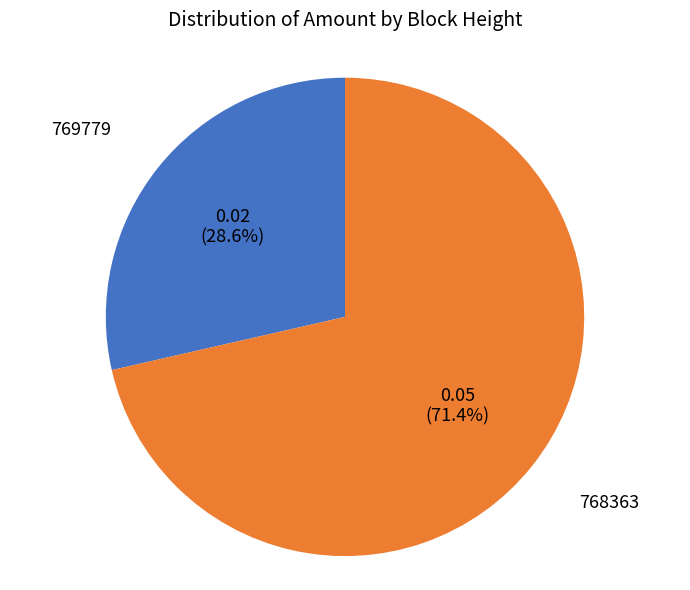

How many segments does this pie chart have?

2